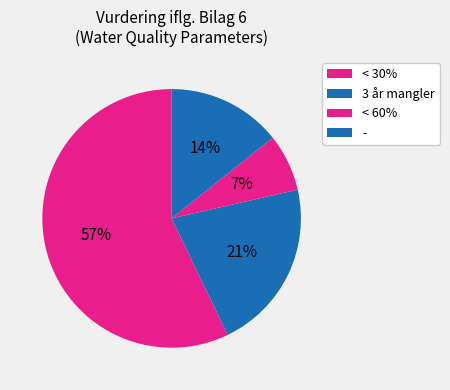

How many slices are in this pie chart?

4